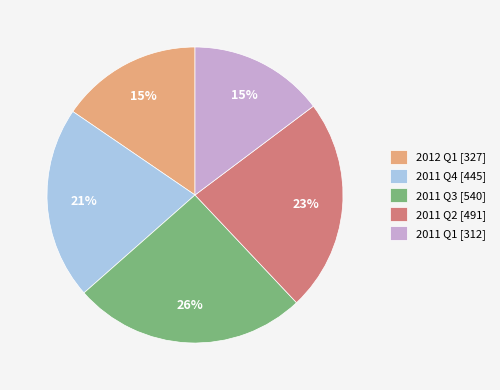

How many segments does this pie chart have?

5